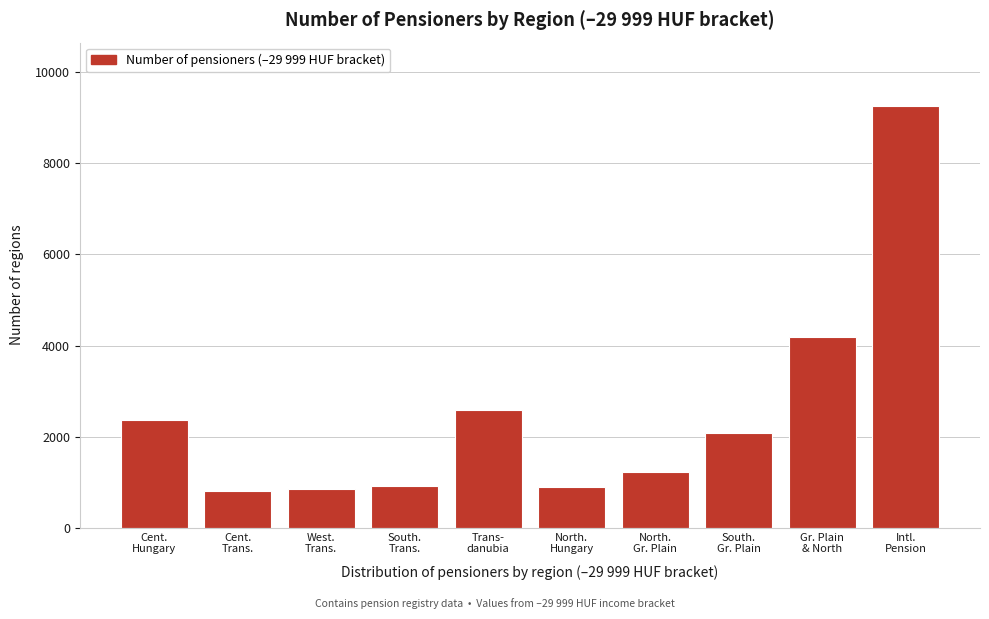

What is the value of the 9th bar from the left?

4189